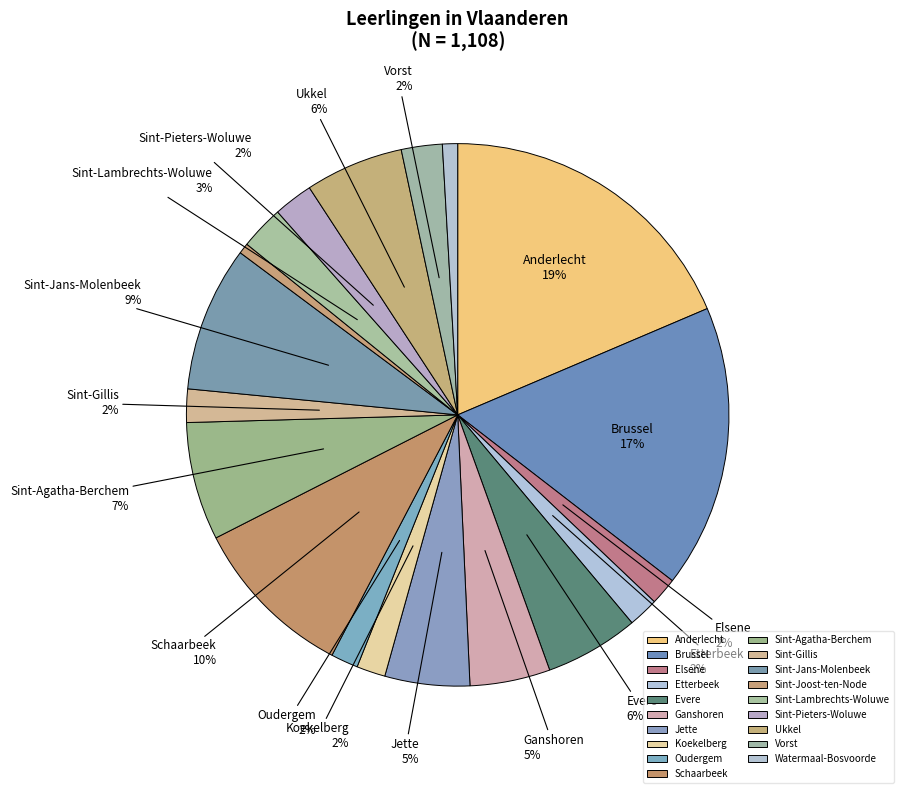

To the nearest percent, what portion does Ukkel represent?

6%